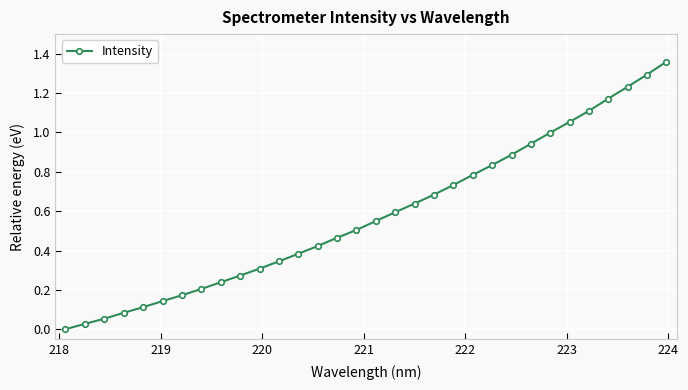

Does the chart display data point markers on the line(s)?

Yes